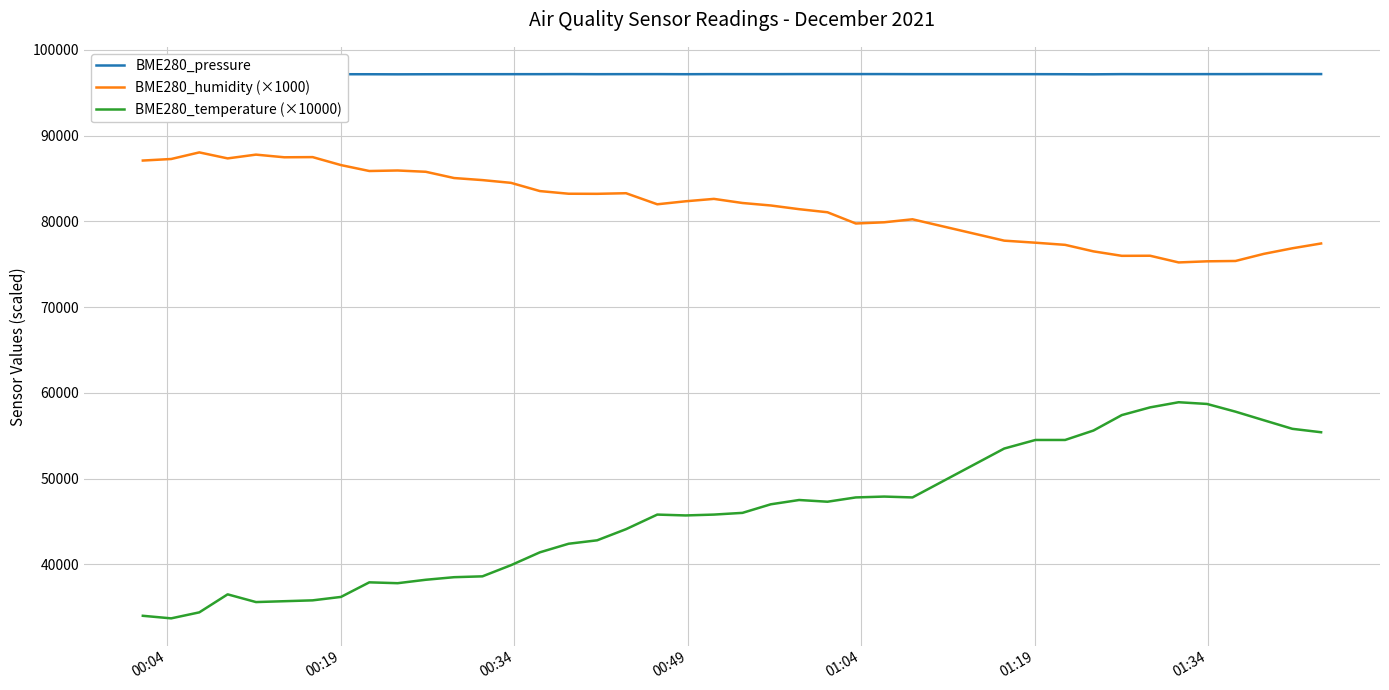

Rank the series by their average value, from highest to lowest.

BME280_pressure, BME280_humidity (×1000), BME280_temperature (×10000)